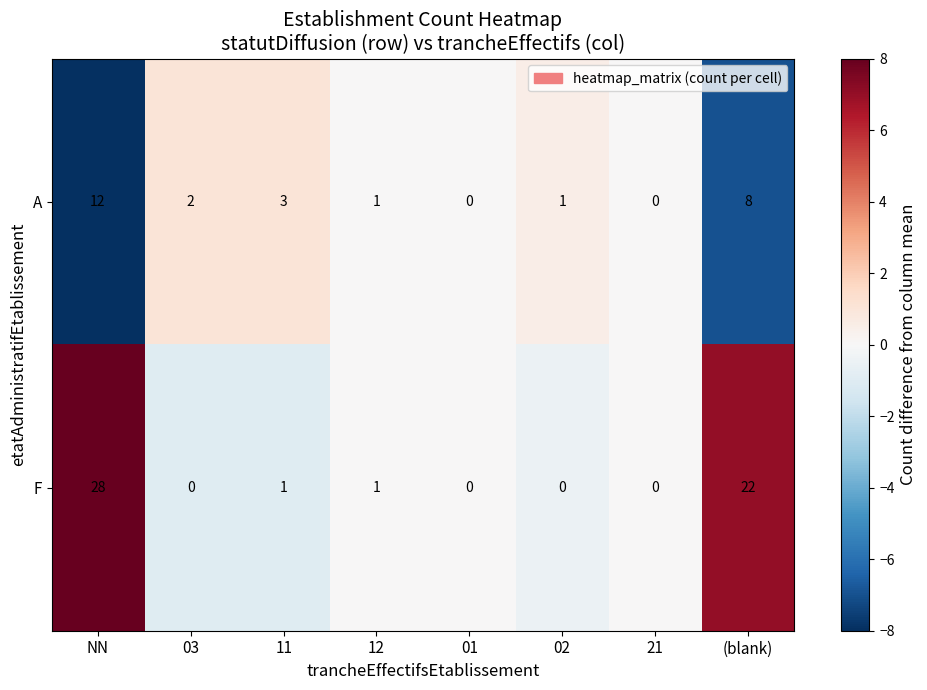

Reading left to right, list all the values displayed in this chart.

A: NN=12	03=2	11=3	12=1	01=0	02=1	21=0	(blank)=8
F: NN=28	03=0	11=1	12=1	01=0	02=0	21=0	(blank)=22